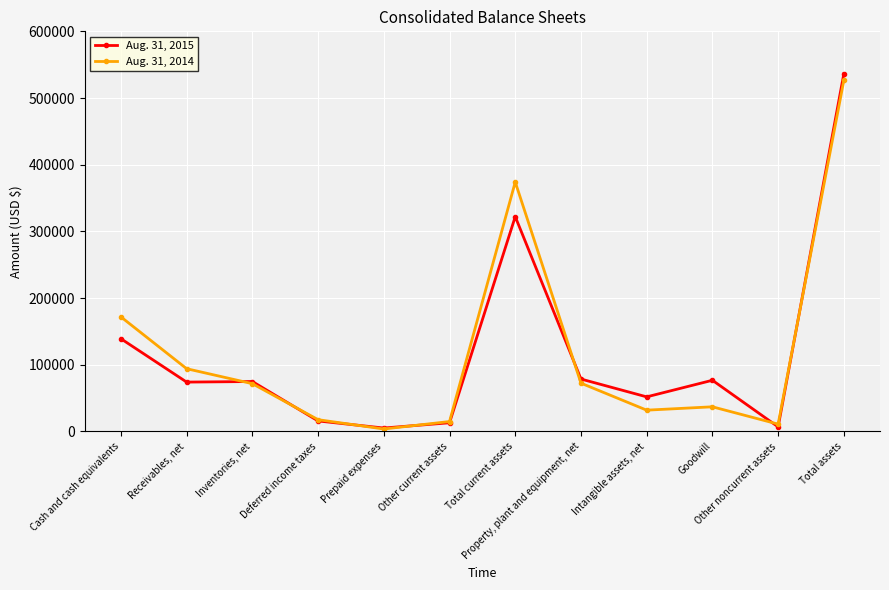

Does the chart have visible grid lines?

Yes